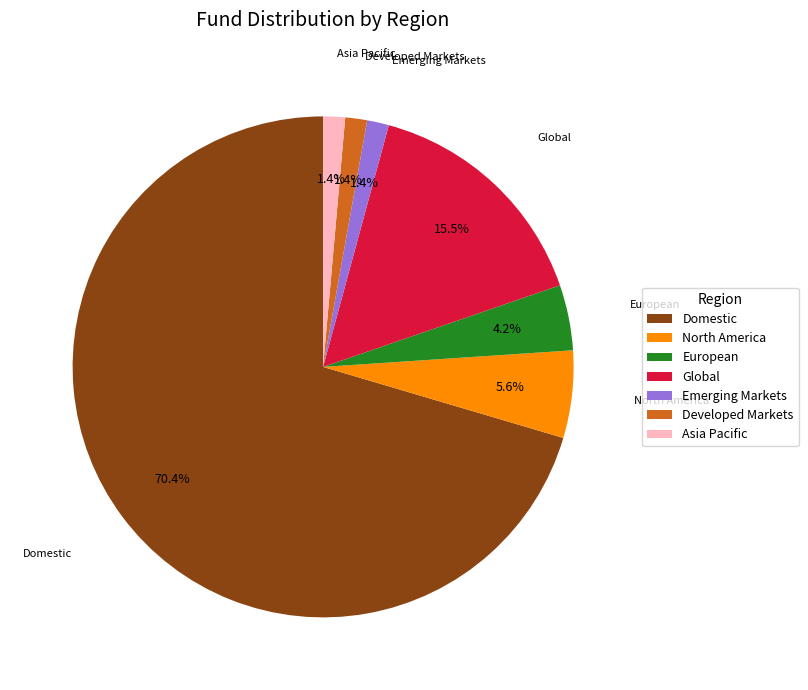

How many slices are in this pie chart?

7